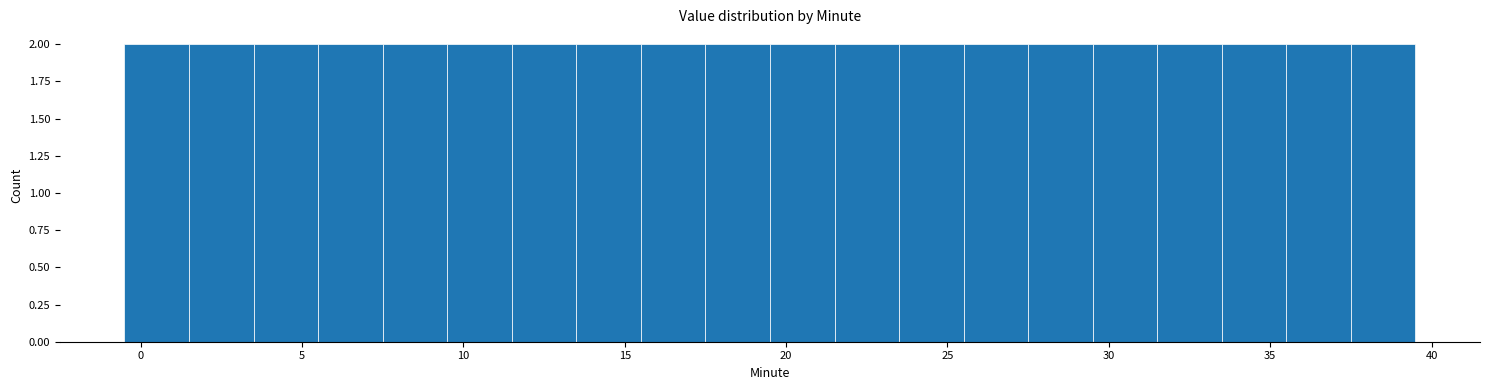

What is the height of the bar covering 1.5 to 3.5 on the x-axis? The values are not printed on the chart, so give them approximately, as read against the axis.

2